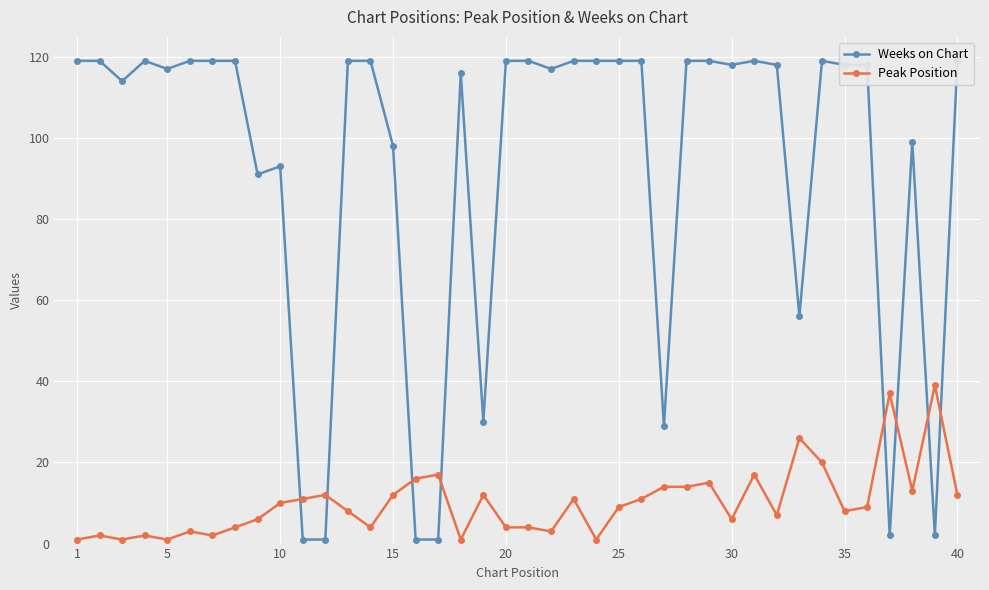

How many distinct data groups are displayed?

2